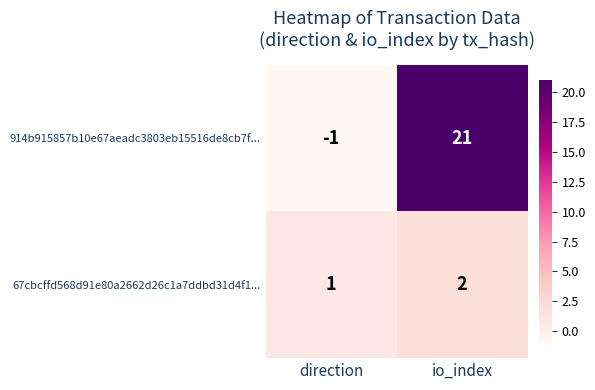

Which series has the largest range (max minus min)?

914b915857b10e67aeadc3803eb15516de8cb7f...